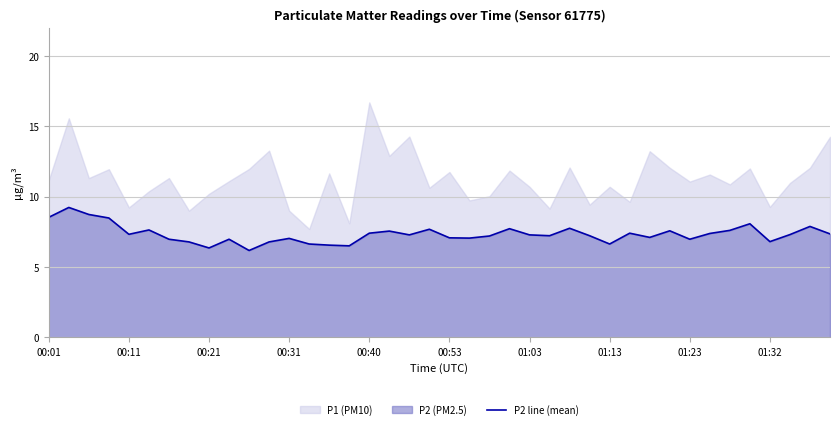

What is the lowest value of the P2 line (mean) series?

6.2